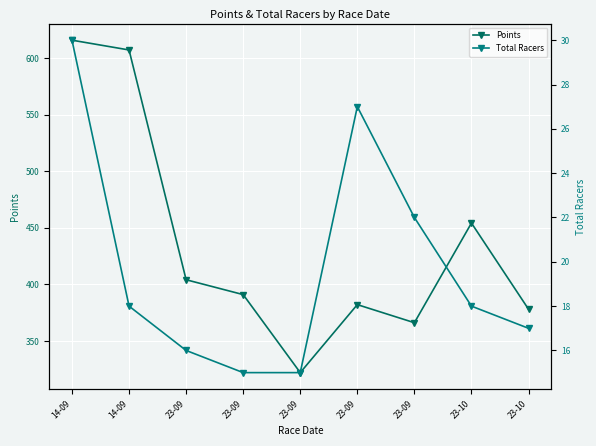

Reading right to left, list all the values displayed in this chart.

Points: 378.1	454.3	366.2	382.2	322.1	391.1	404.2	607.2	615.9
Total Racers: 17.0	18.0	22.0	27.0	15.0	15.0	16.0	18.0	30.0